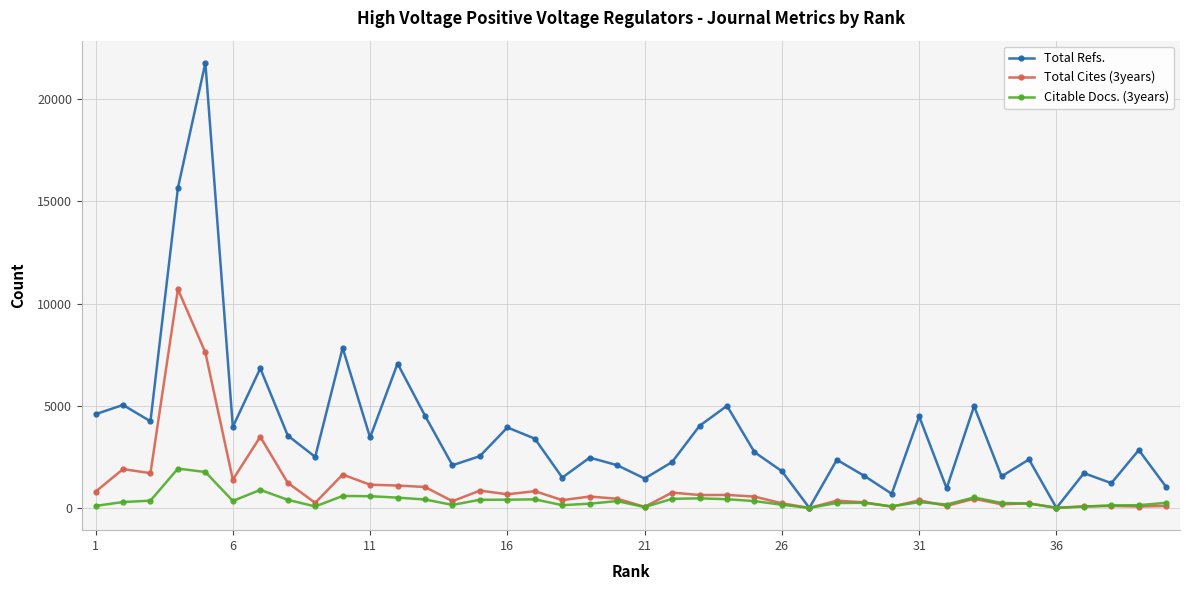

Which series has the widest spread of values?

Total Refs.